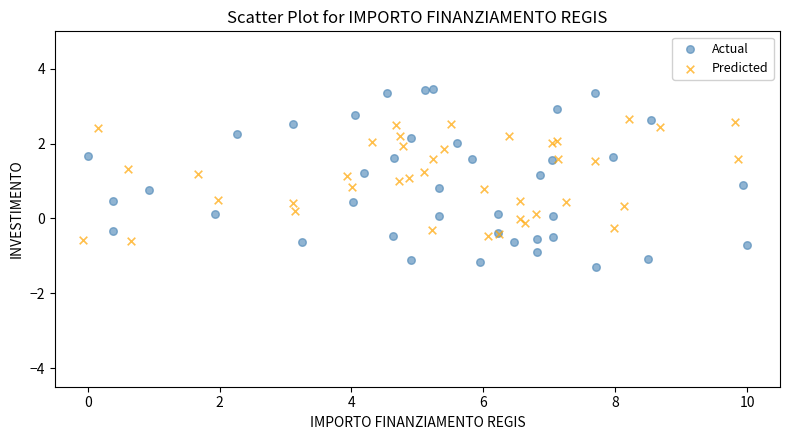

Which series has the widest spread of Y values?

Actual